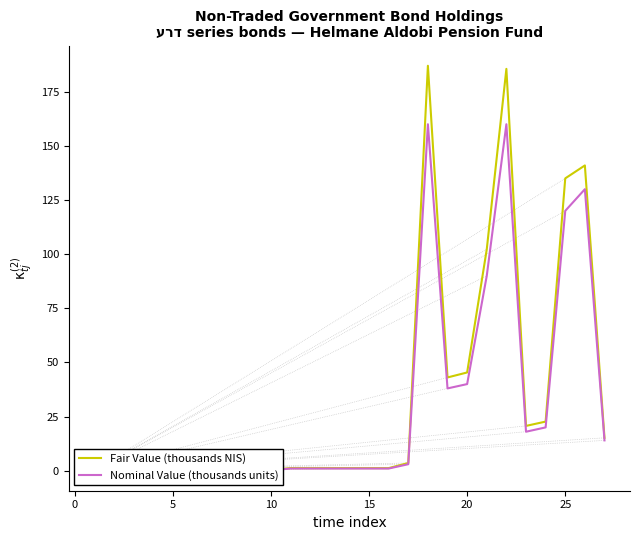

List the series in order of their overall mean, highest first.

Fair Value (thousands NIS), Nominal Value (thousands units)